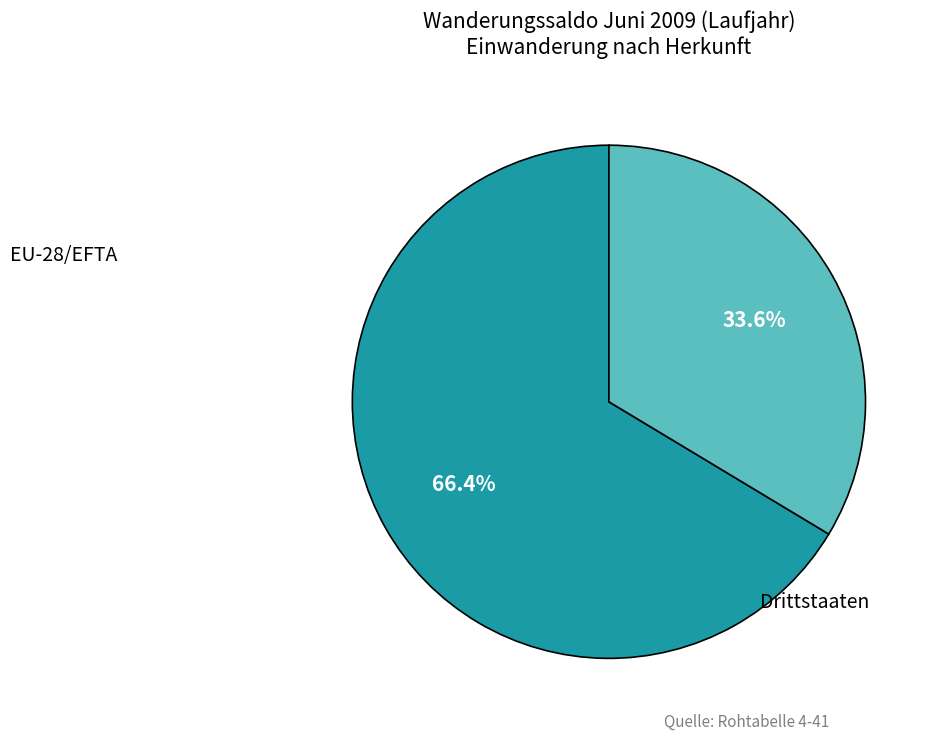

Is there any slice that represents more than half of the pie?

Yes